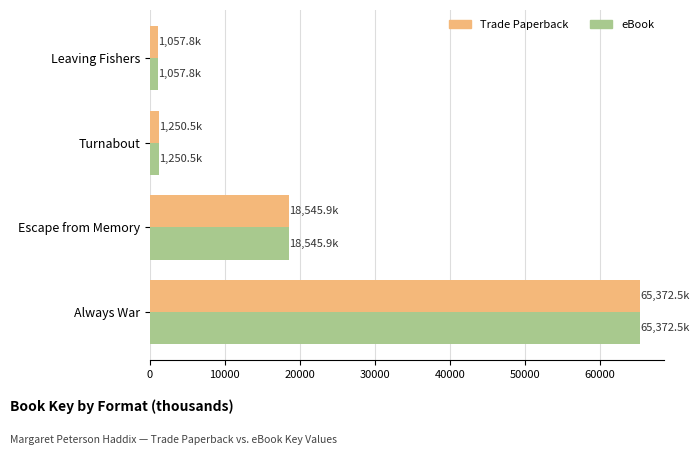

What is the approximate value of Trade Paperback at Always War?

65372.5